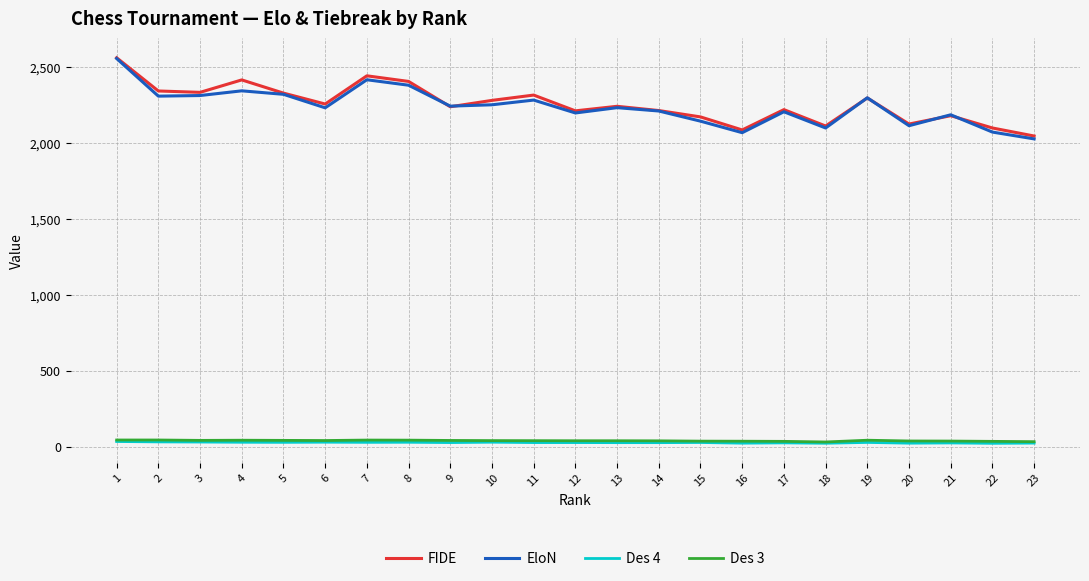

Which series changed the most between 12 and 22?

EloN